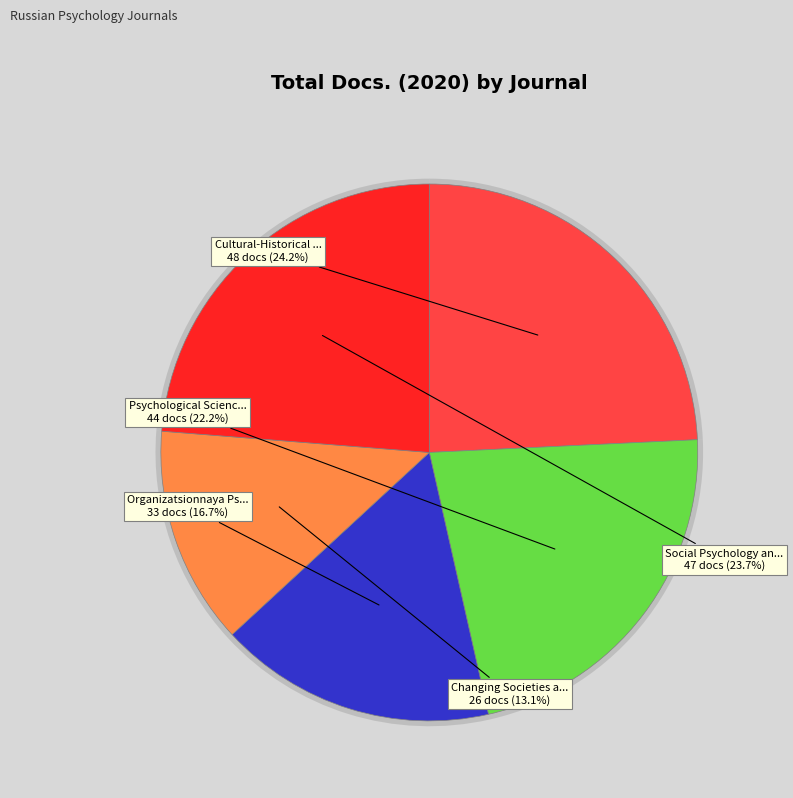

Does Social Psychology and Society represent more than half of the total?

No